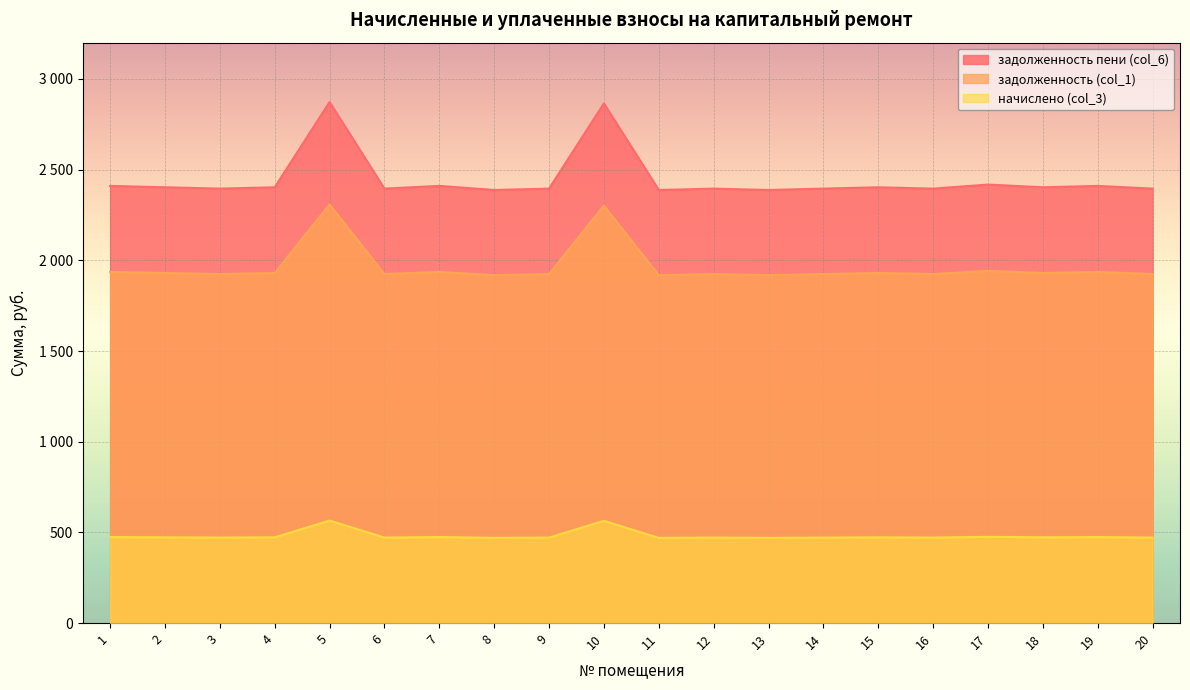

How many lines are shown in the chart?

3